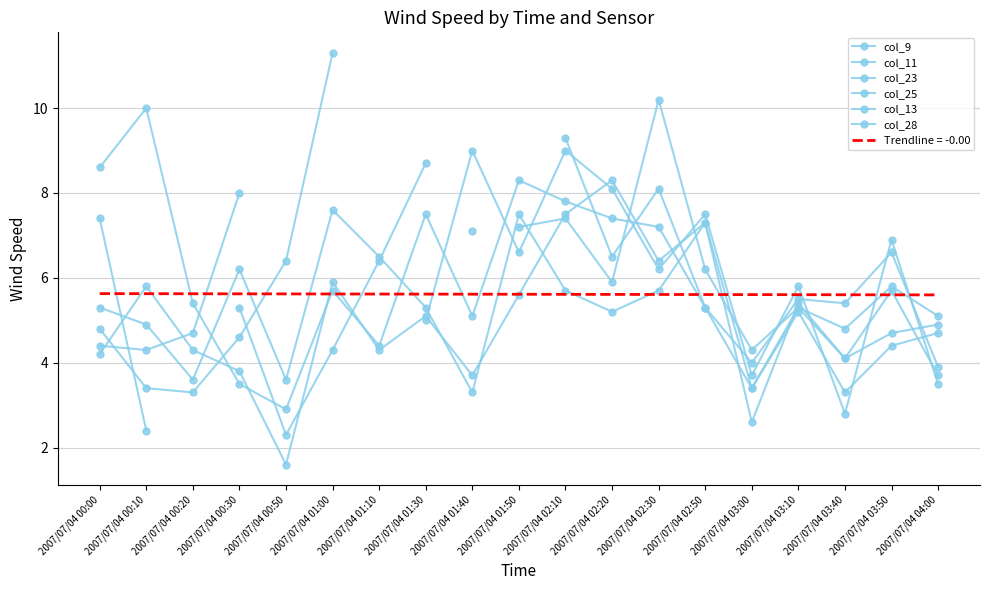

The value of col_13 at 2007/07/04 00:10 is 2.6. True or false?

False